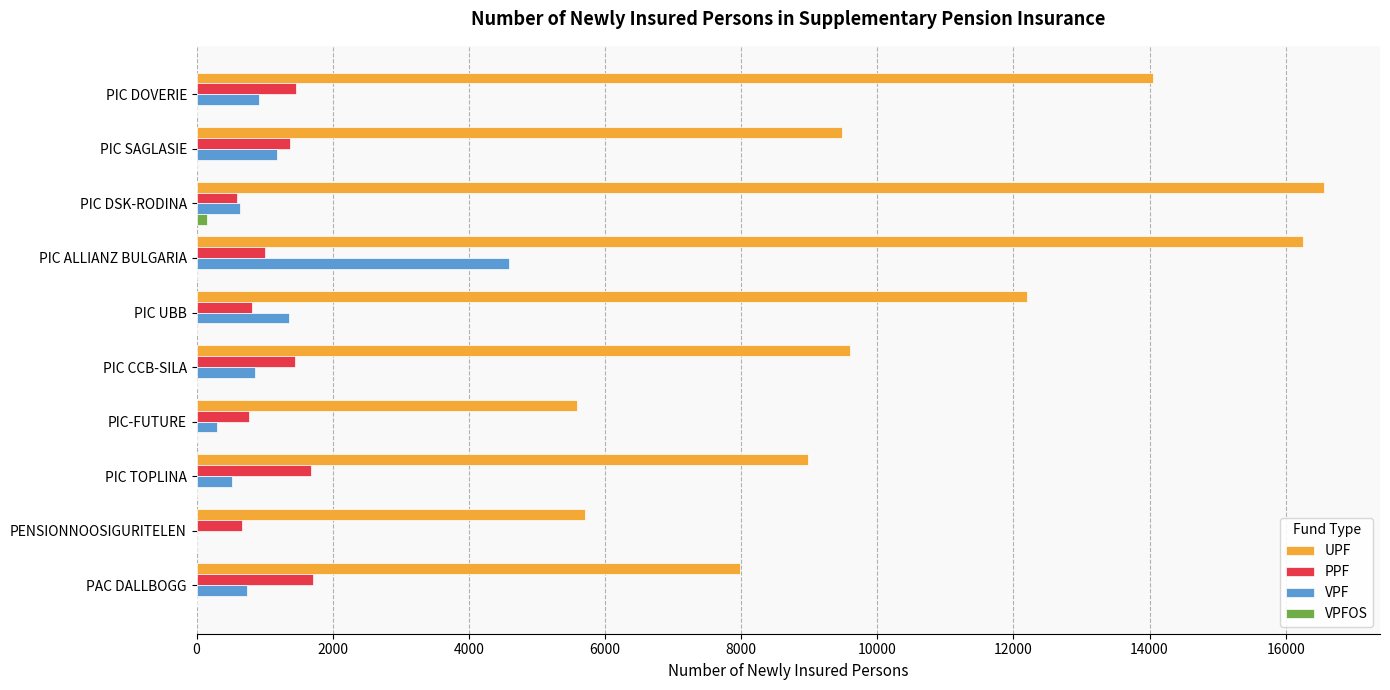

At which label is UPF closest to 11076?

PIC UBB